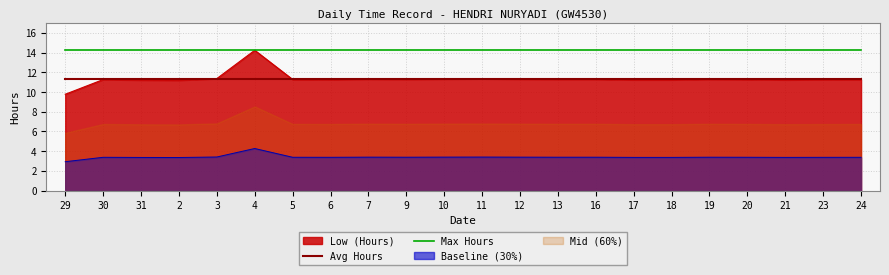

At which label does Low (Hours) first exceed 11?

30